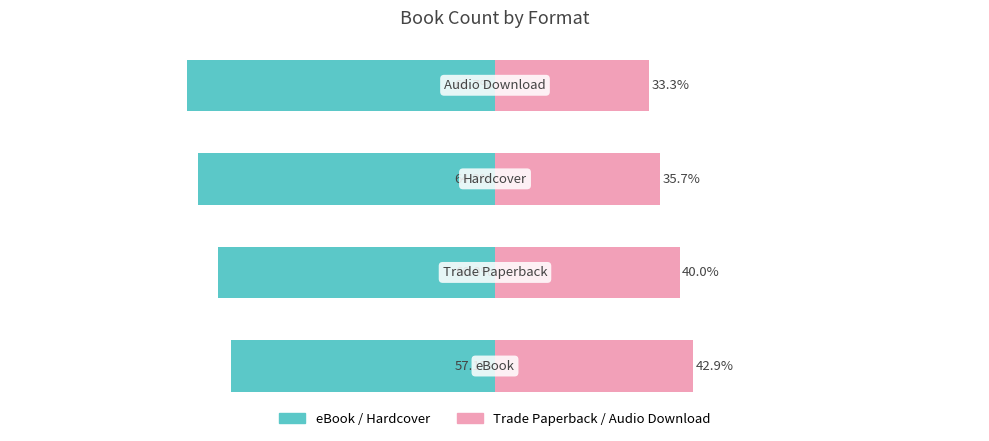

Between 3 and 2, which is larger?

2